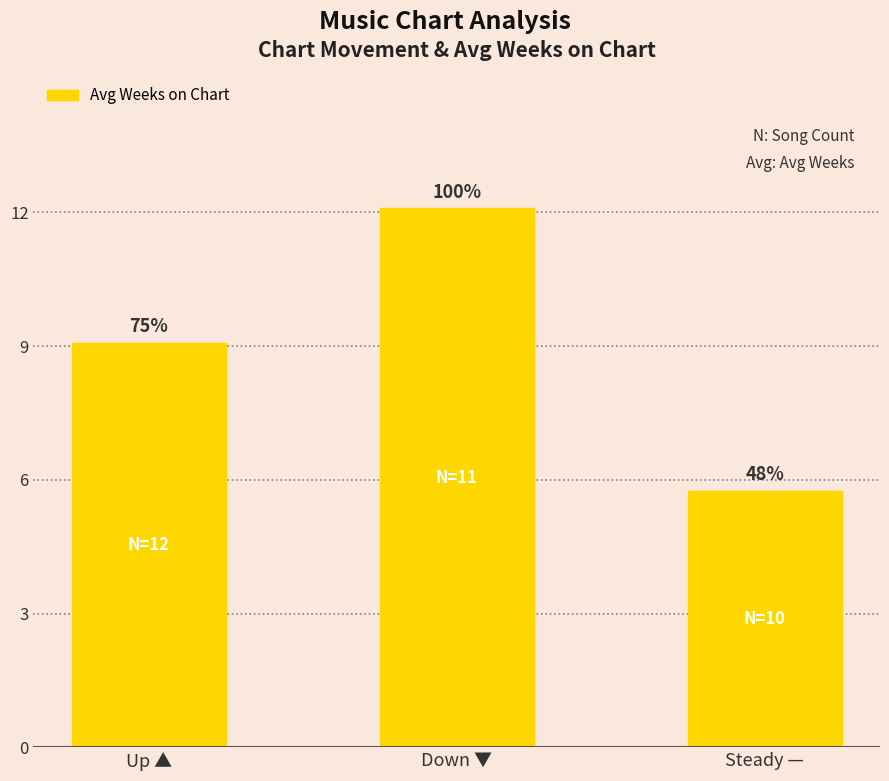

Does the chart contain any negative values?

No